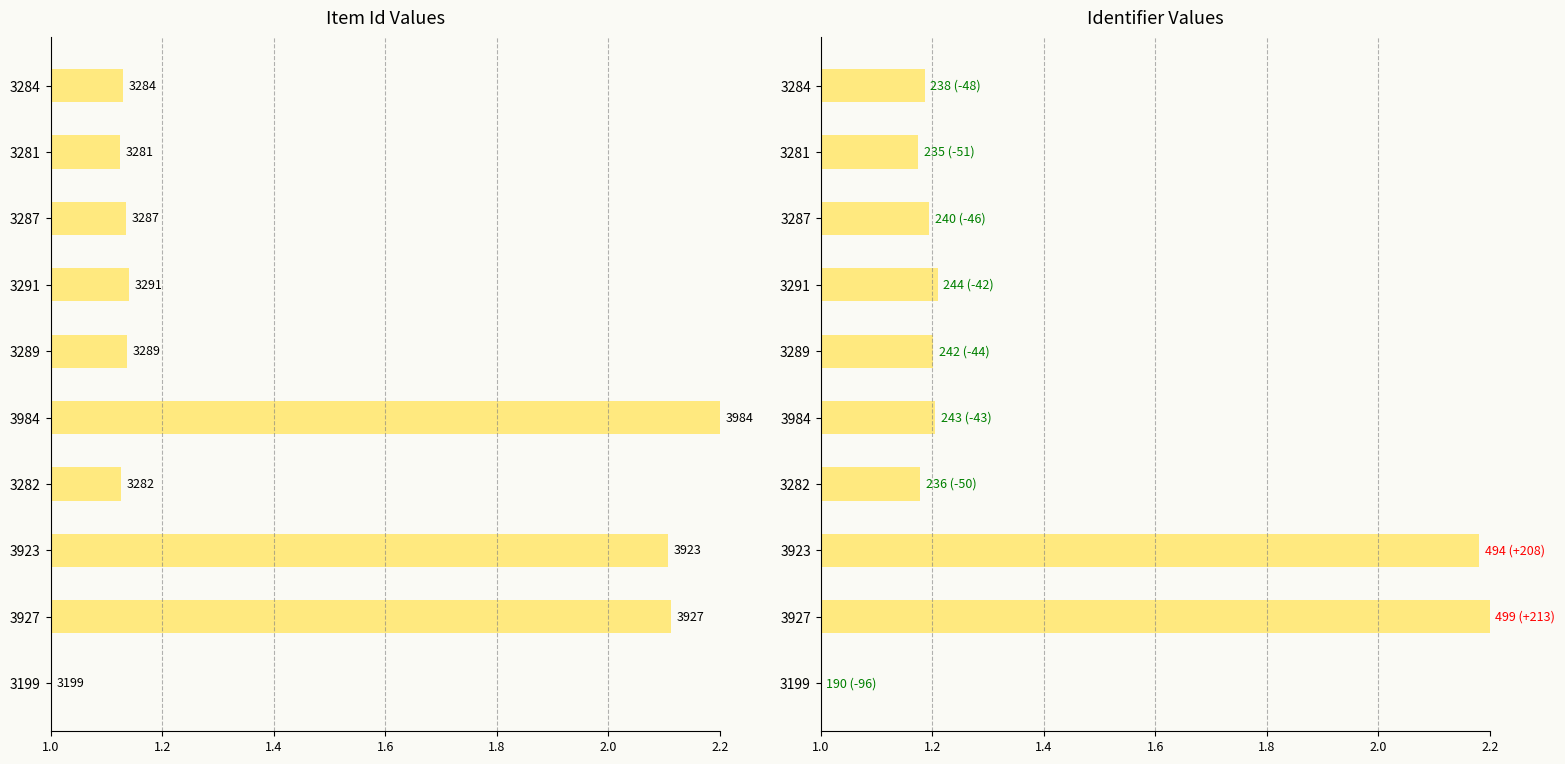

What is the spread (max minus min) of values at 3287?

0.1